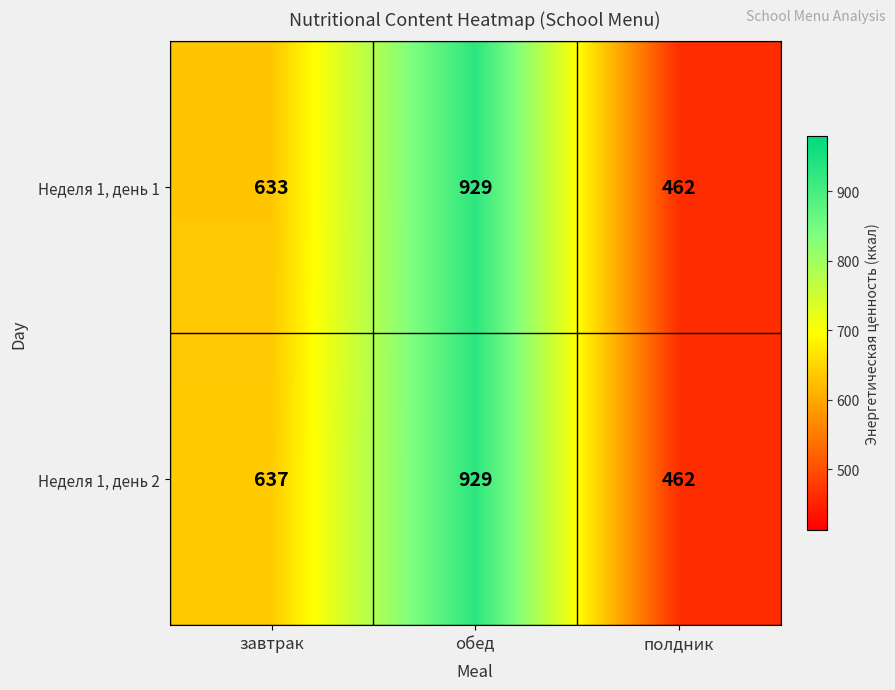

Which series changed the most between завтрак and обед?

Неделя 1, день 1